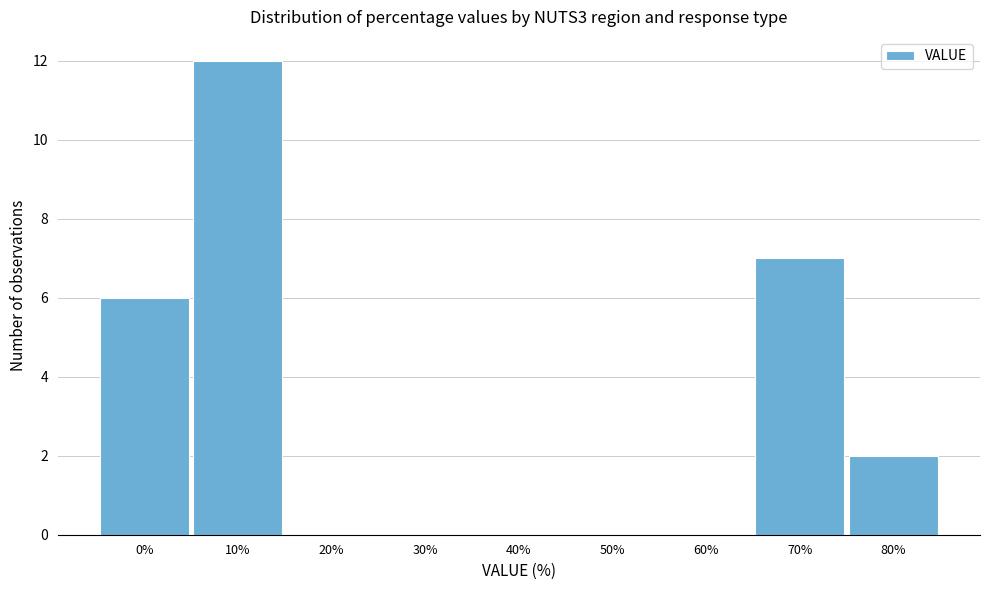

Reading left to right, extract all data points from this chart.

0%=6	10%=12	20%=0	30%=0	40%=0	50%=0	60%=0	70%=7	80%=2